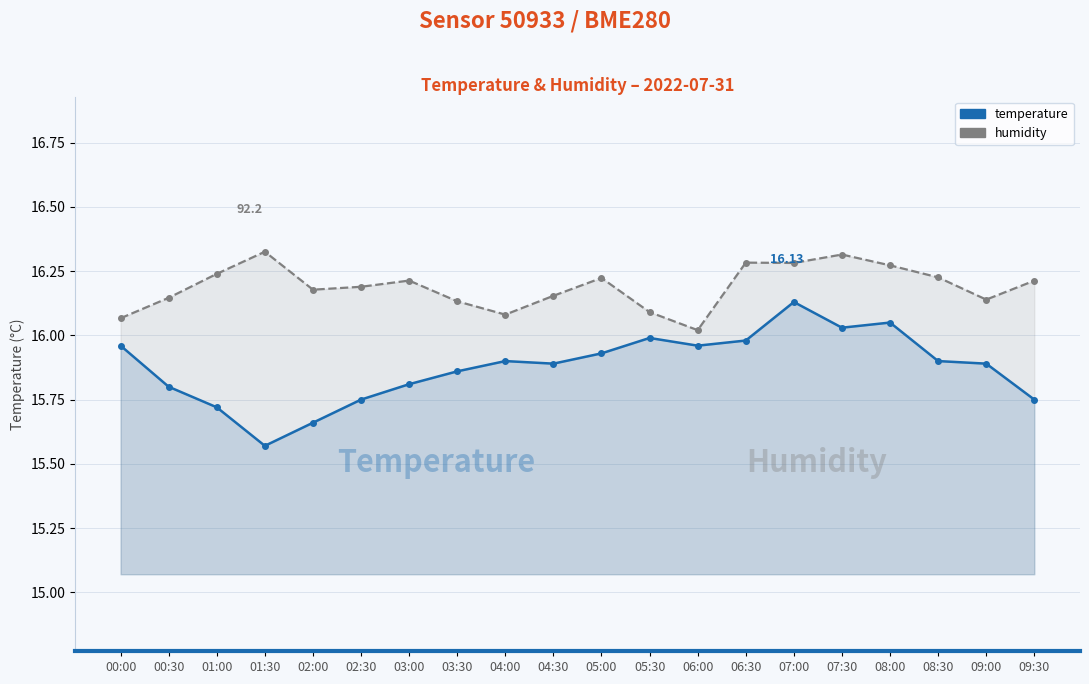

Which category has the highest value in the temperature series?

07:00